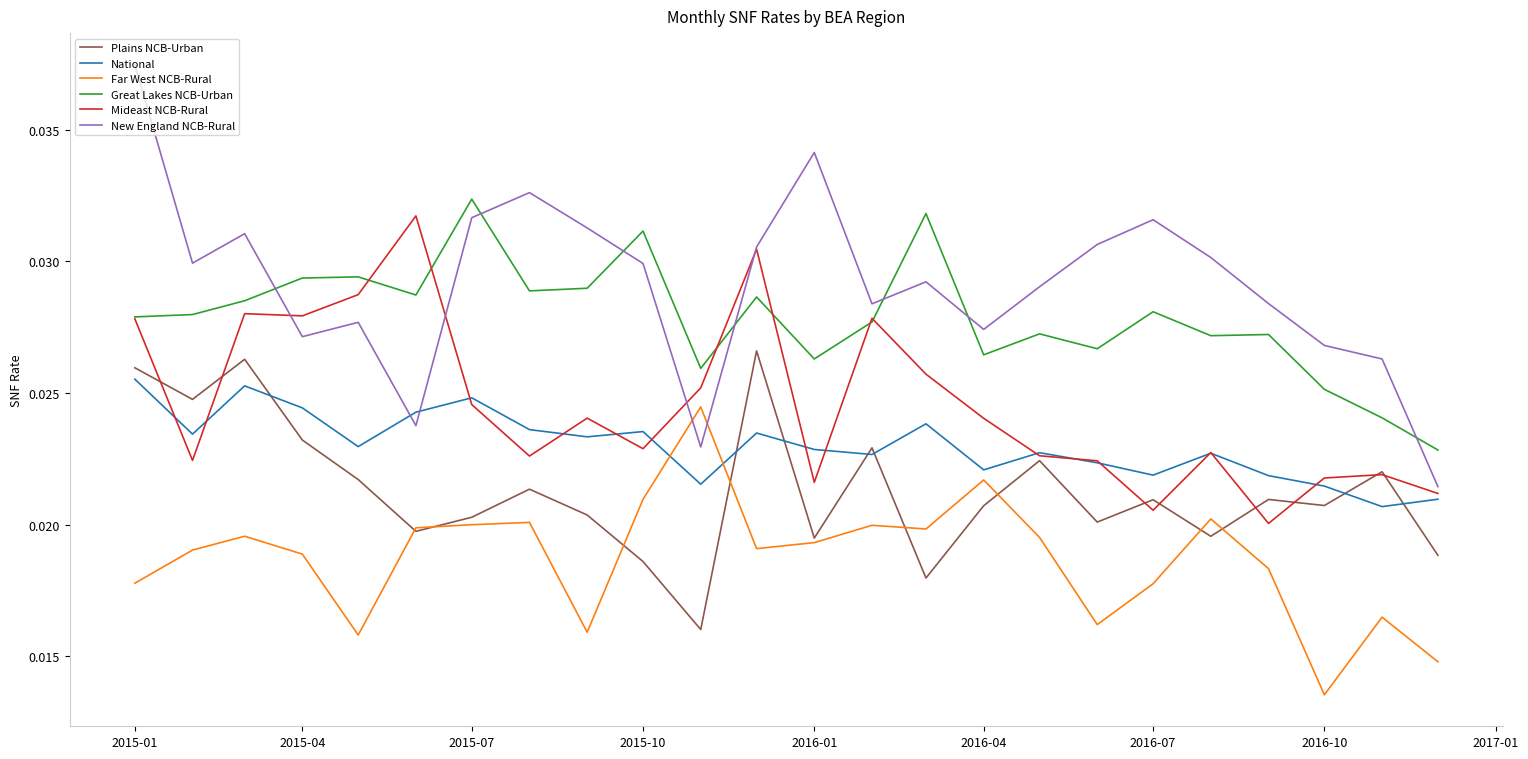

Which series has the largest total across all categories?

New England NCB-Rural